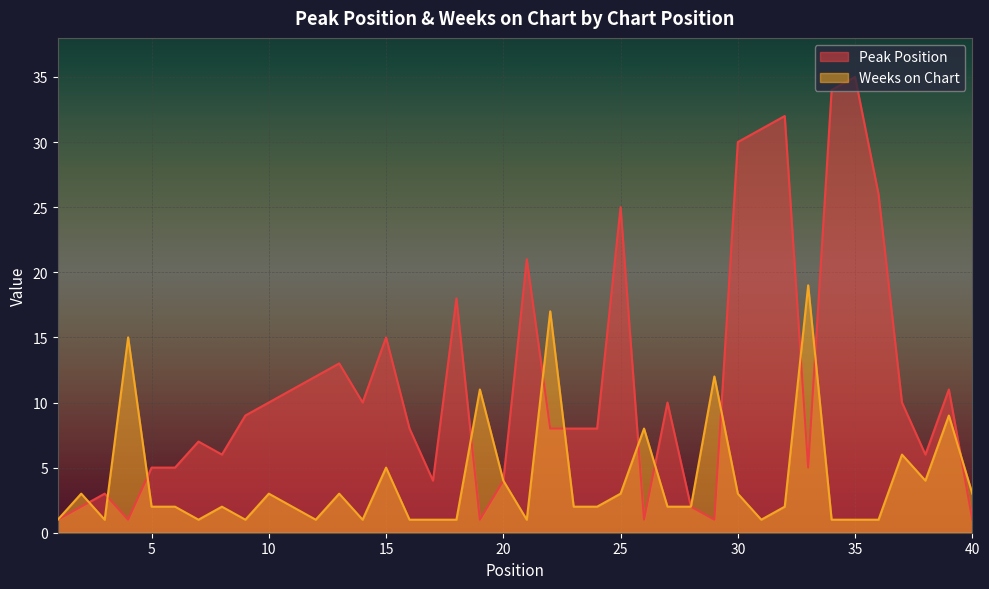

At how many categories does at least one series exceed 20?

8